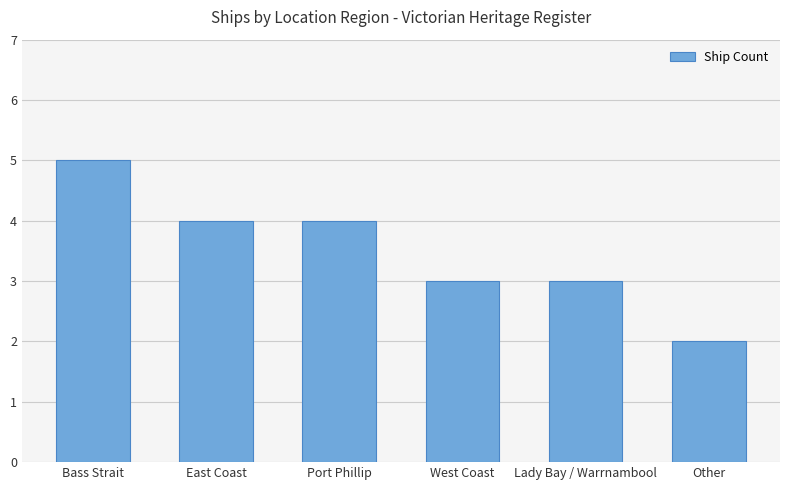

What is the change in value from Bass Strait to Other?

-3